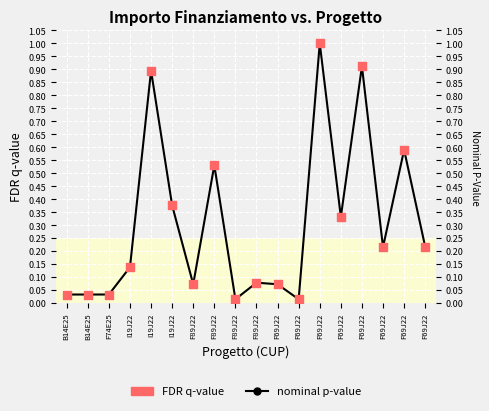

Is the value of nominal p-value at F69J22 greater than the value of FDR q-value at F69J22?

No